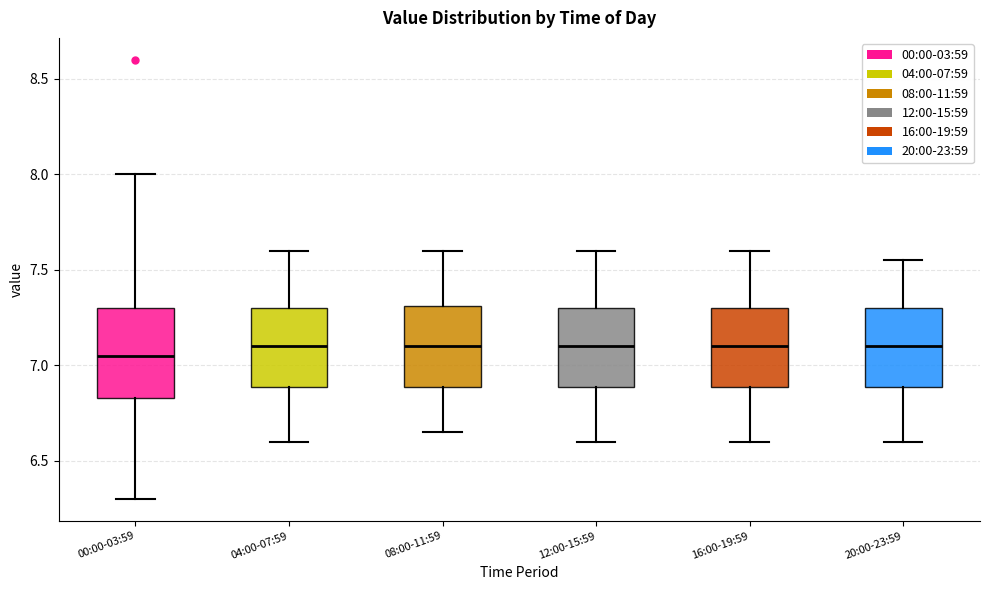

Reading left to right, transcribe this box plot: for each box, give where its median line is, the range the box spans, and where its two whiskers end, as read against the y-axis. The values are not printed on the chart, so give them approximately, as read against the axis.

00:00-03:59: median 7.05, box 6.85 to 7.30, whiskers 6.30 to 8.00
04:00-07:59: median 7.10, box 6.90 to 7.30, whiskers 6.60 to 7.60
08:00-11:59: median 7.10, box 6.90 to 7.30, whiskers 6.65 to 7.60
12:00-15:59: median 7.10, box 6.90 to 7.30, whiskers 6.60 to 7.60
16:00-19:59: median 7.10, box 6.90 to 7.30, whiskers 6.60 to 7.60
20:00-23:59: median 7.10, box 6.90 to 7.30, whiskers 6.60 to 7.55